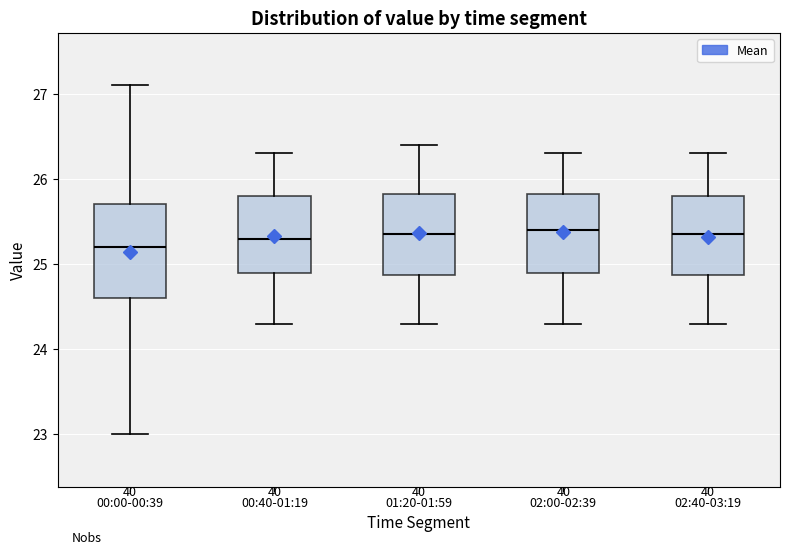

Where is the lower edge of the box for 00:40-01:19 on the y-axis? The values are not printed on the chart, so give them approximately, as read against the axis.

24.9